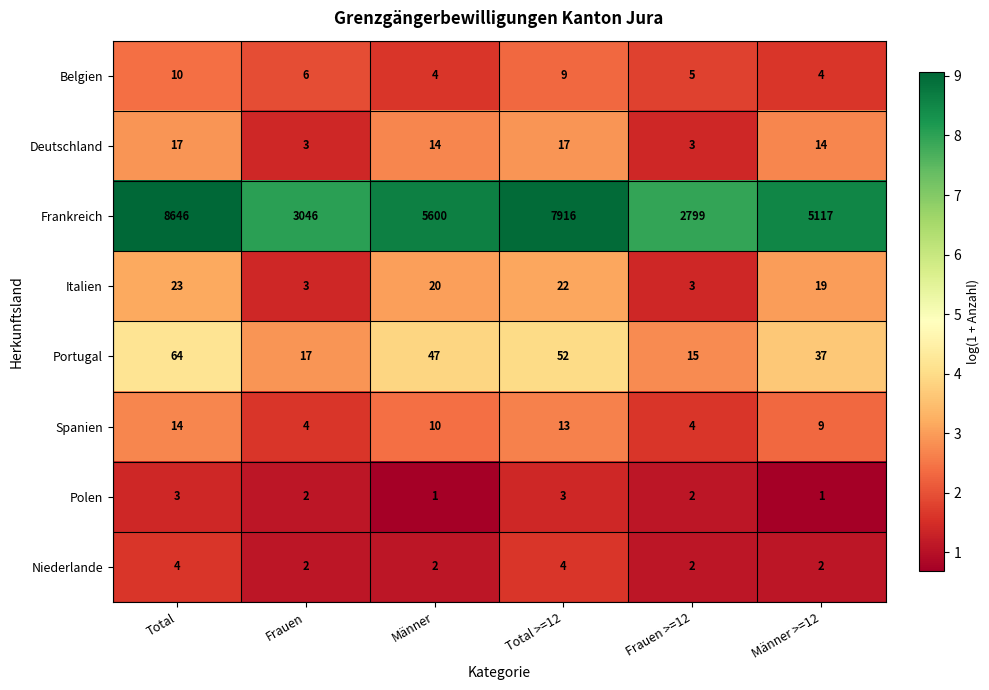

The Belgien series shows 10 at Total. True or false?

True